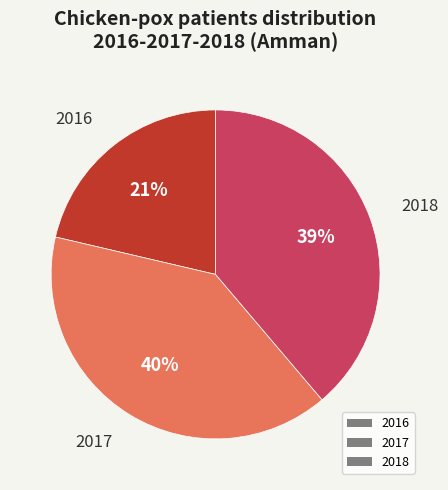

Rank the categories by value from highest to lowest.

2017, 2018, 2016